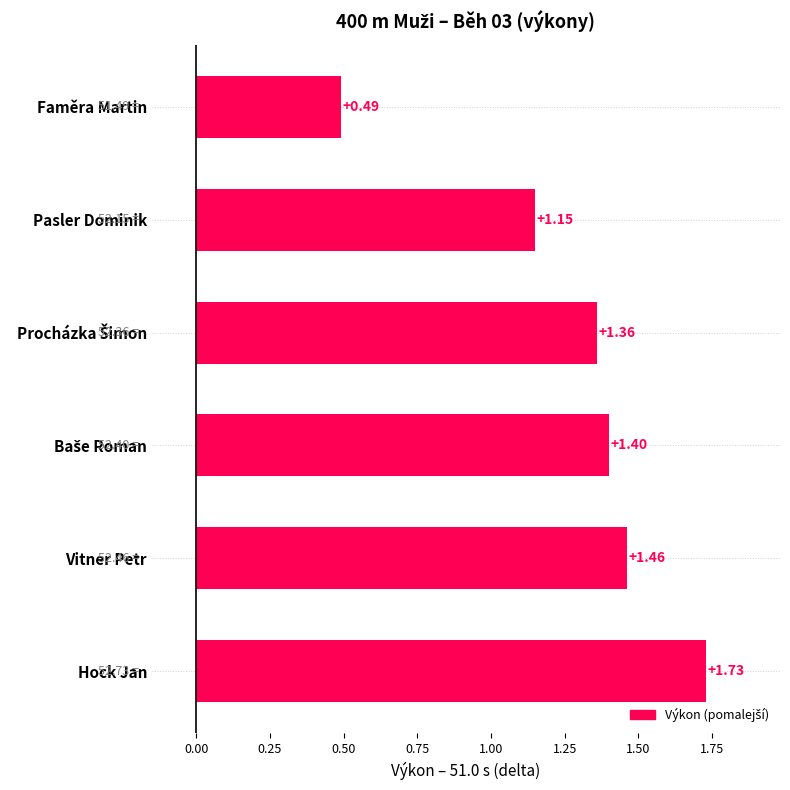

At which category does the chart reach its minimum across all series?

Faměra Martin